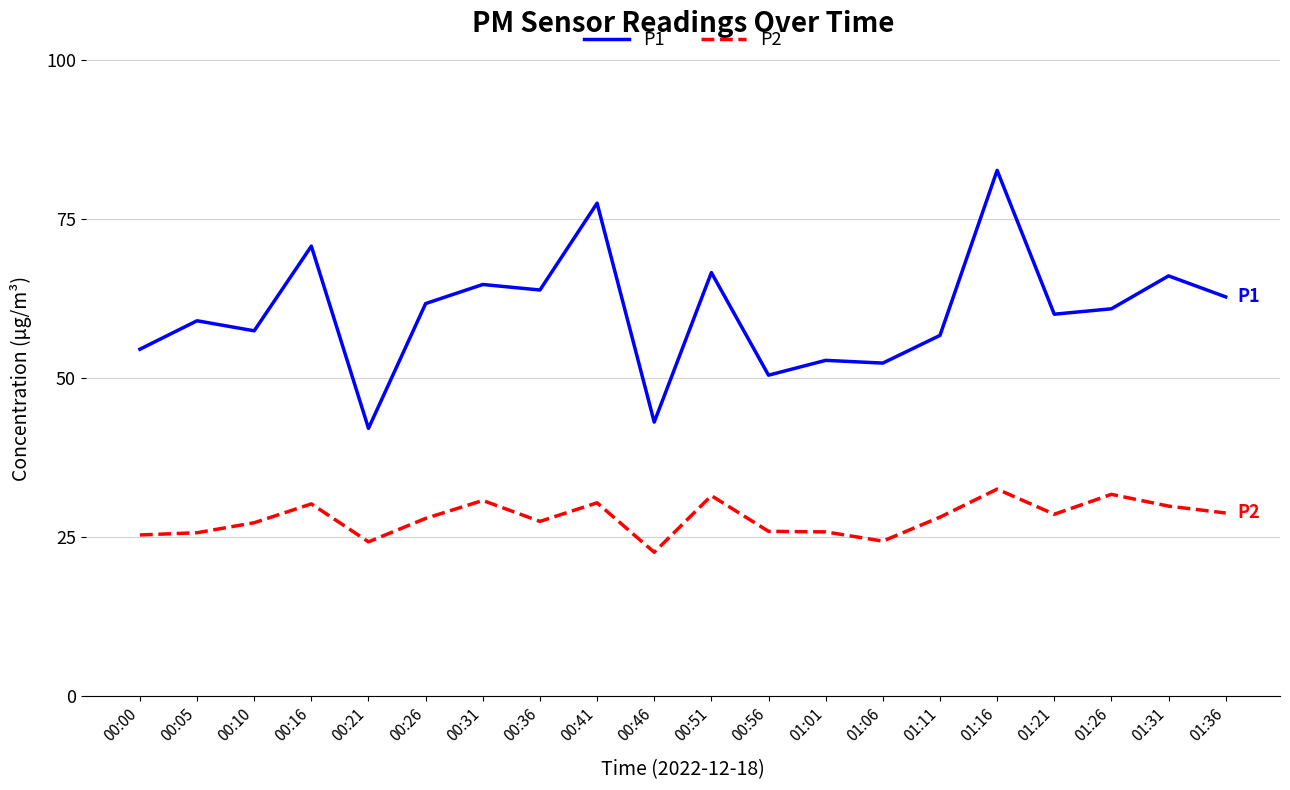

How many distinct data groups are displayed?

2